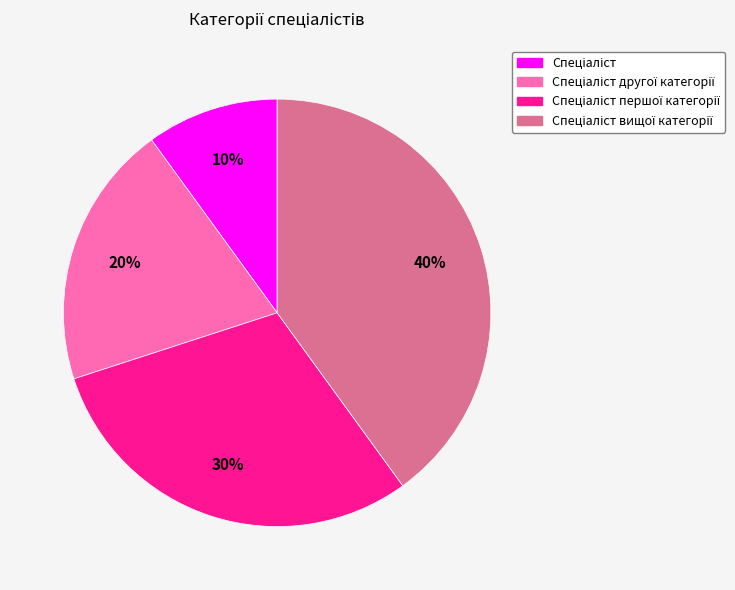

Does any single category account for the majority?

No